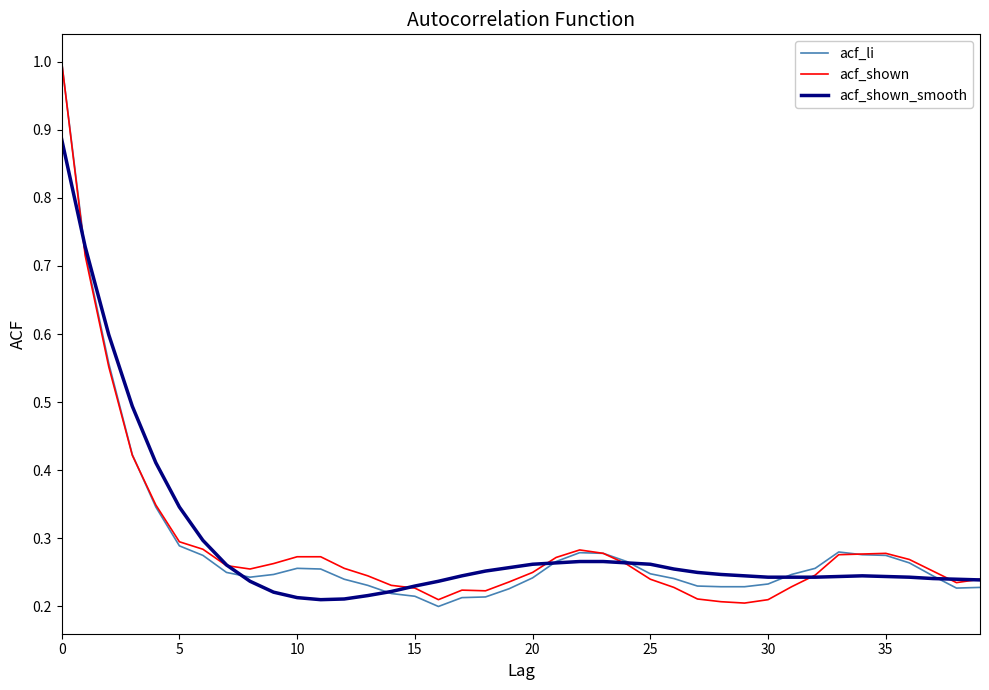

What is the greatest value displayed?

1.0